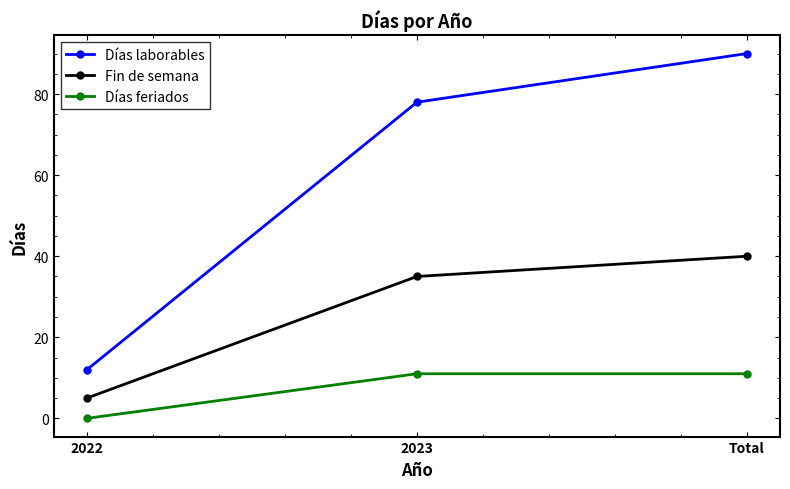

What is the total value across all series at Total?

141